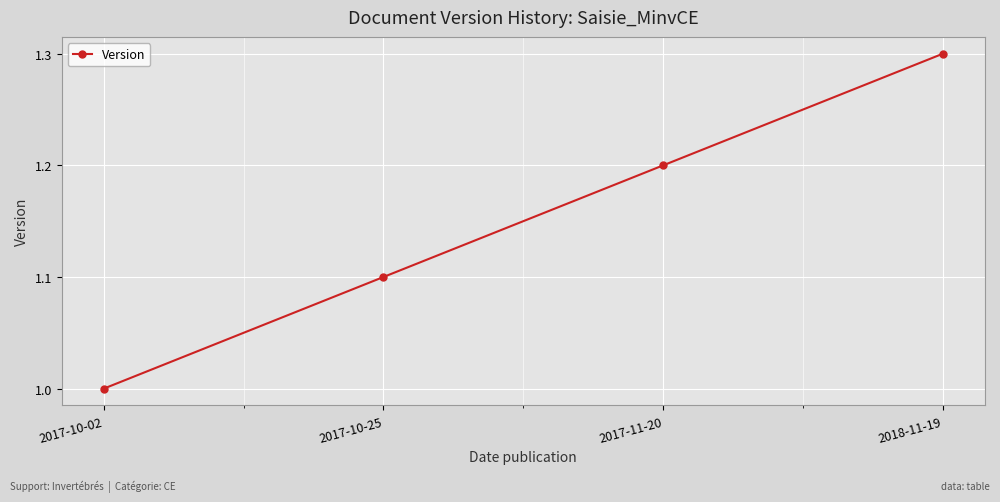

What is the difference between the second highest and second lowest values?

0.1